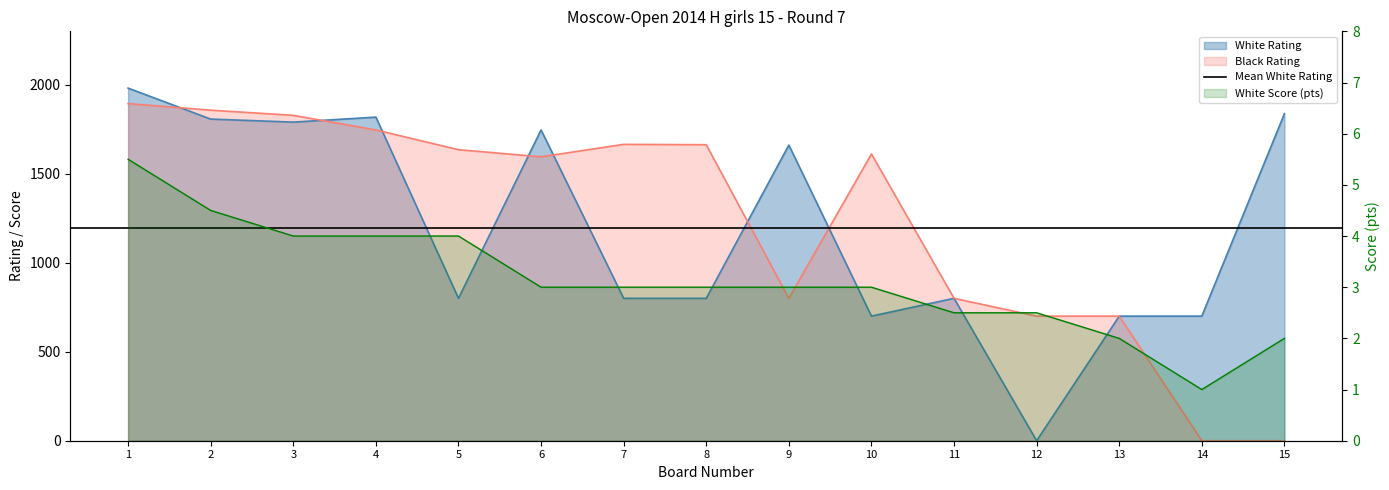

How many values in White Rating are above zero?

14